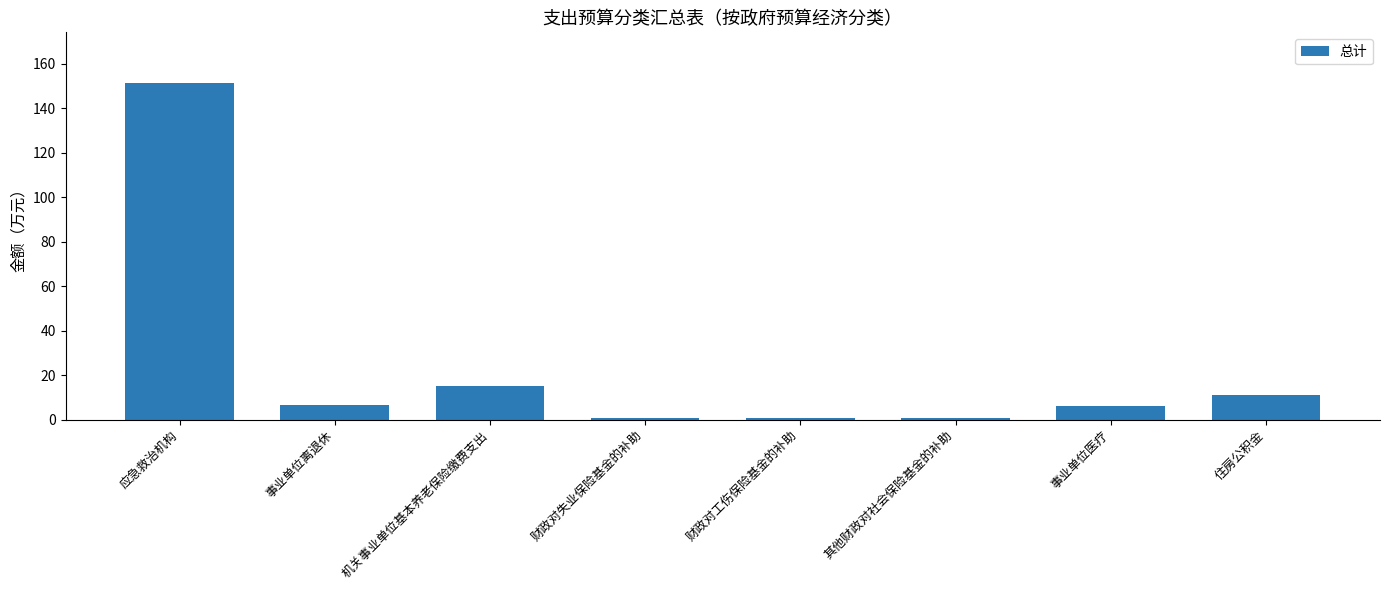

What is the ratio of the value at 事业单位医疗 to the value at 事业单位离退休?

0.9